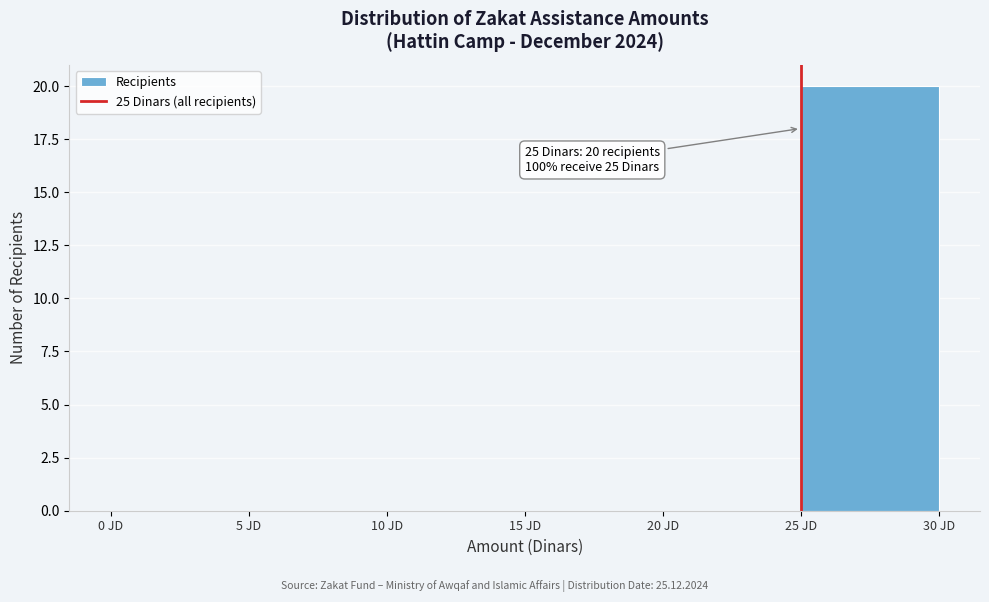

Which range on the x-axis has the tallest bar?

25 to 30